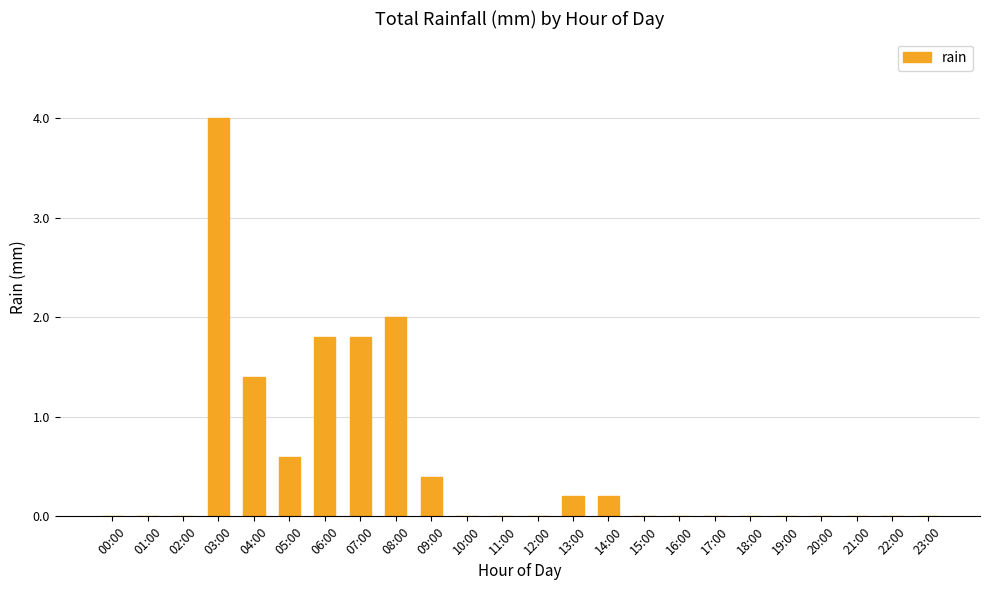

Is it true that the value at 15:00 is 0.0?

True